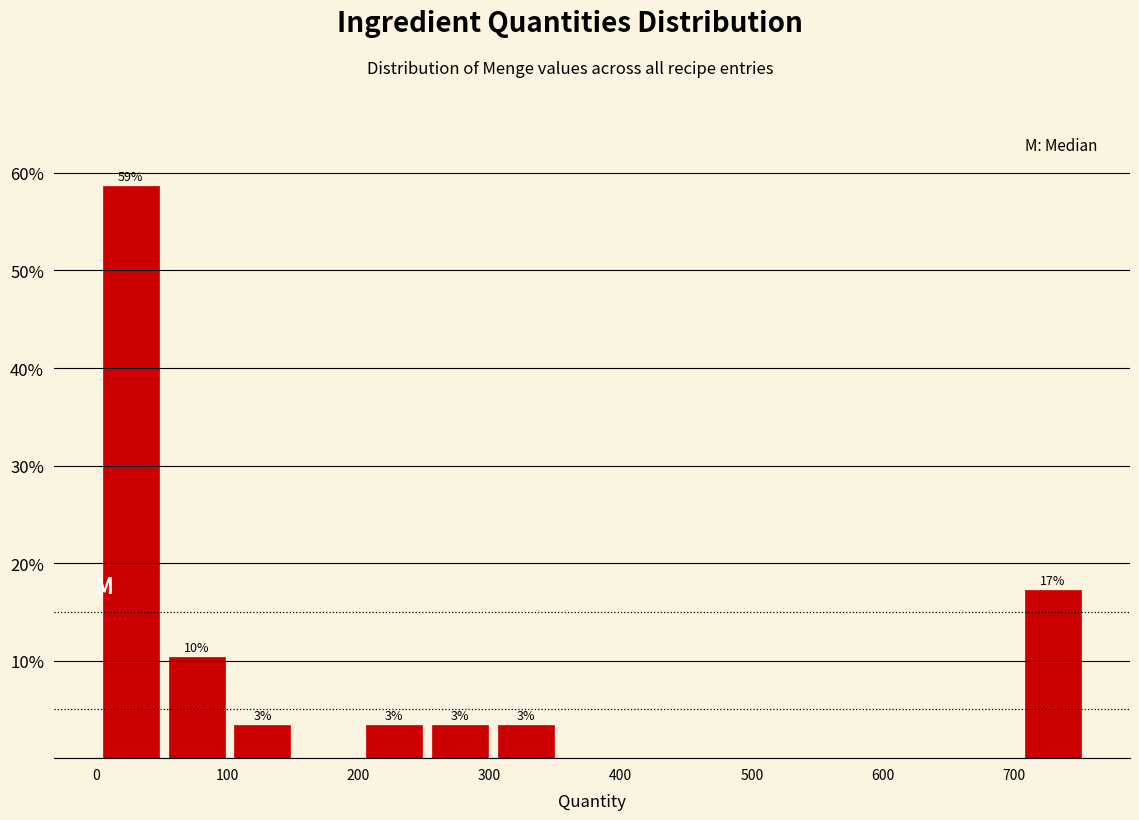

Which range on the x-axis has the tallest bar?

0 to 50